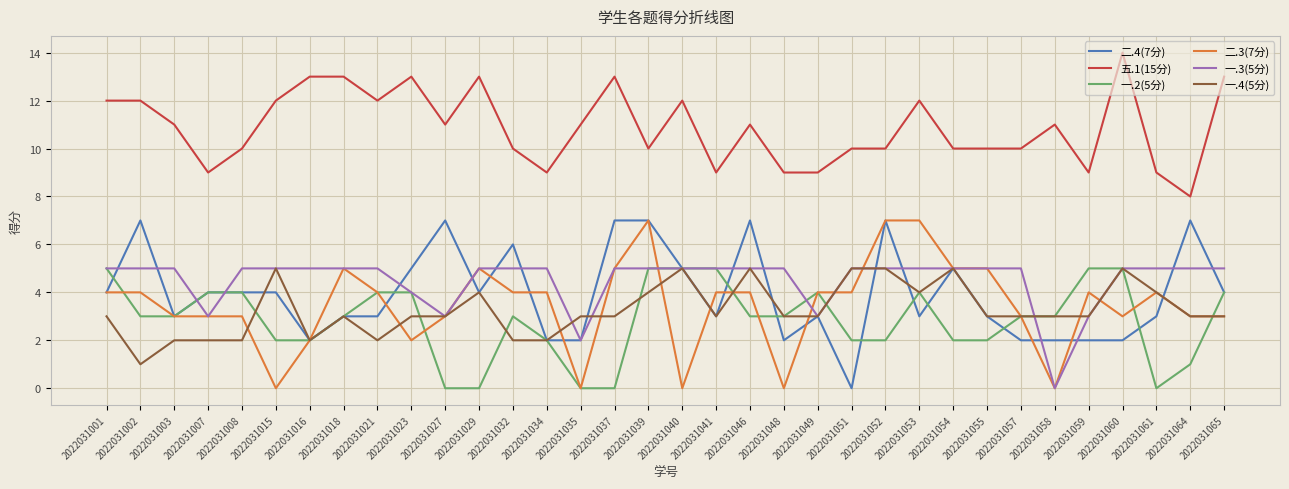

True or false: 五.1(15分) has more than 0 interior local peaks.

True